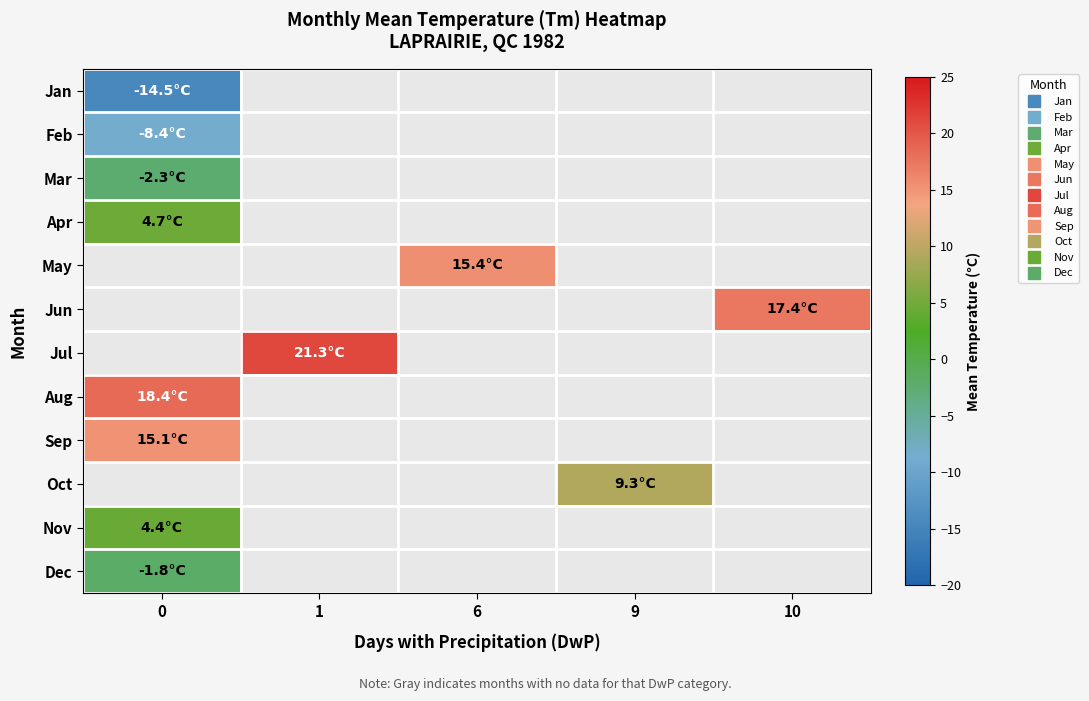

List the labels in order of Jun value, smallest first.

0, 1, 6, 9, 10